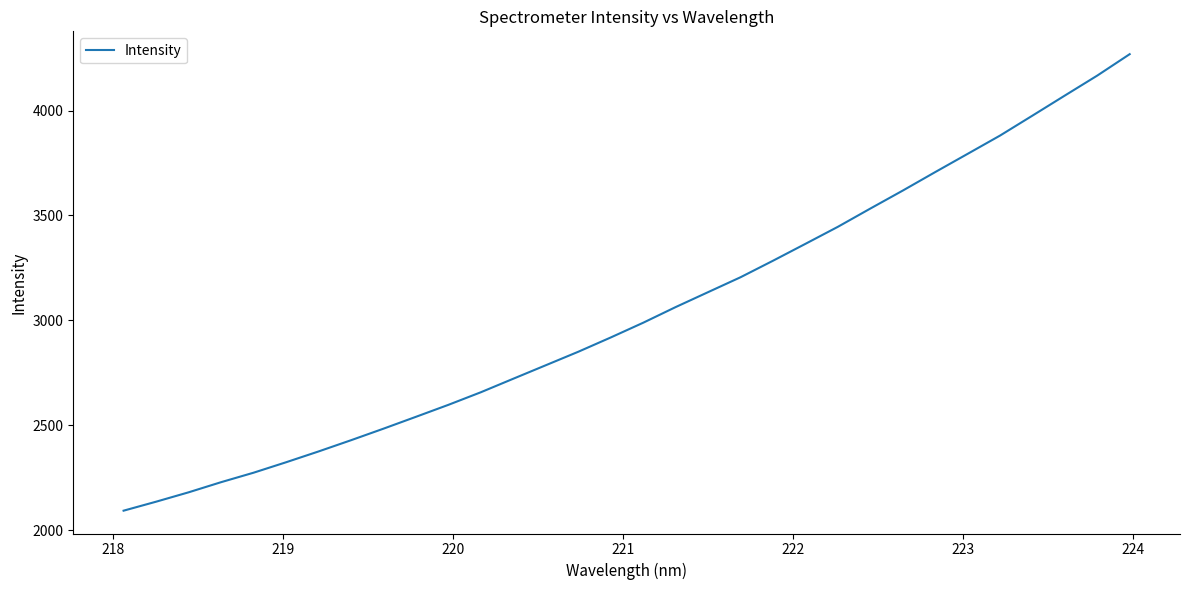

What is the maximum value shown in the chart?

4268.8